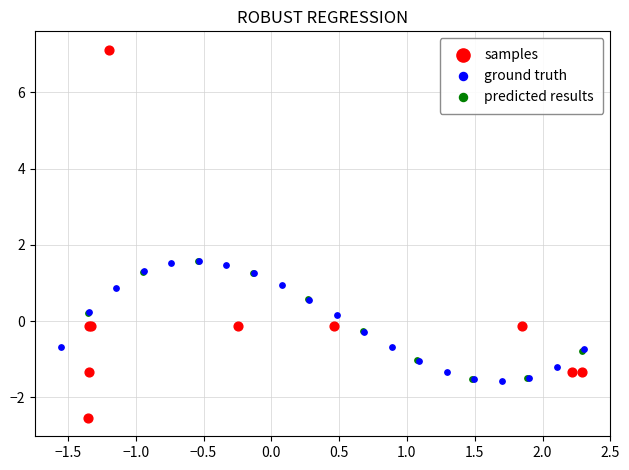

Which series reaches the minimum Y coordinate?

samples